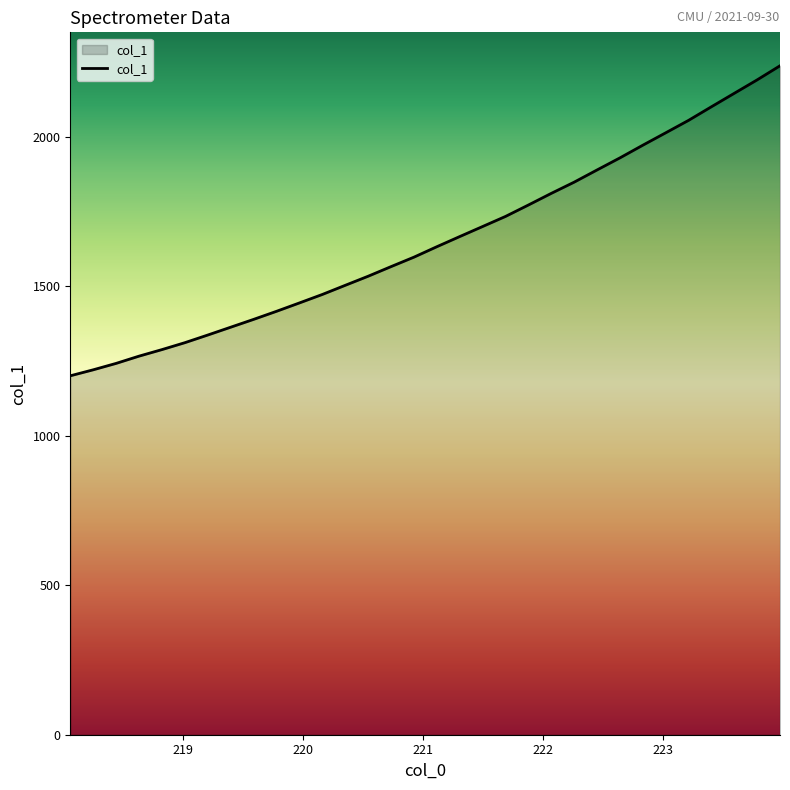

What is the smallest value displayed?

1200.0